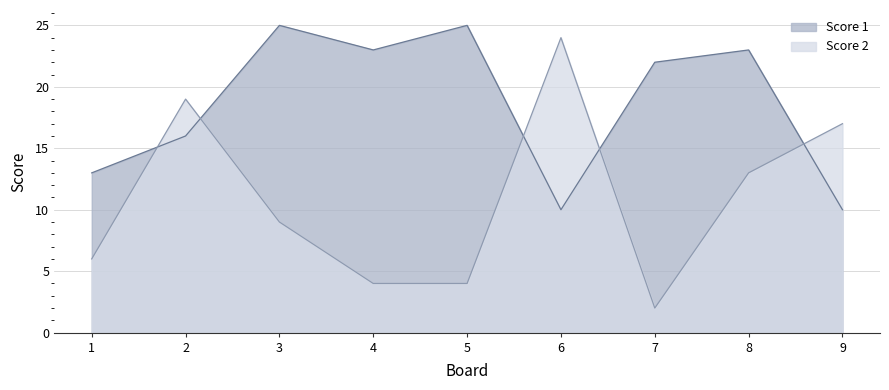

Reading left to right, extract all data points from this chart.

Score 1: 13	16	25	23	25	10	22	23	10
Score 2: 6	19	9	4	4	24	2	13	17